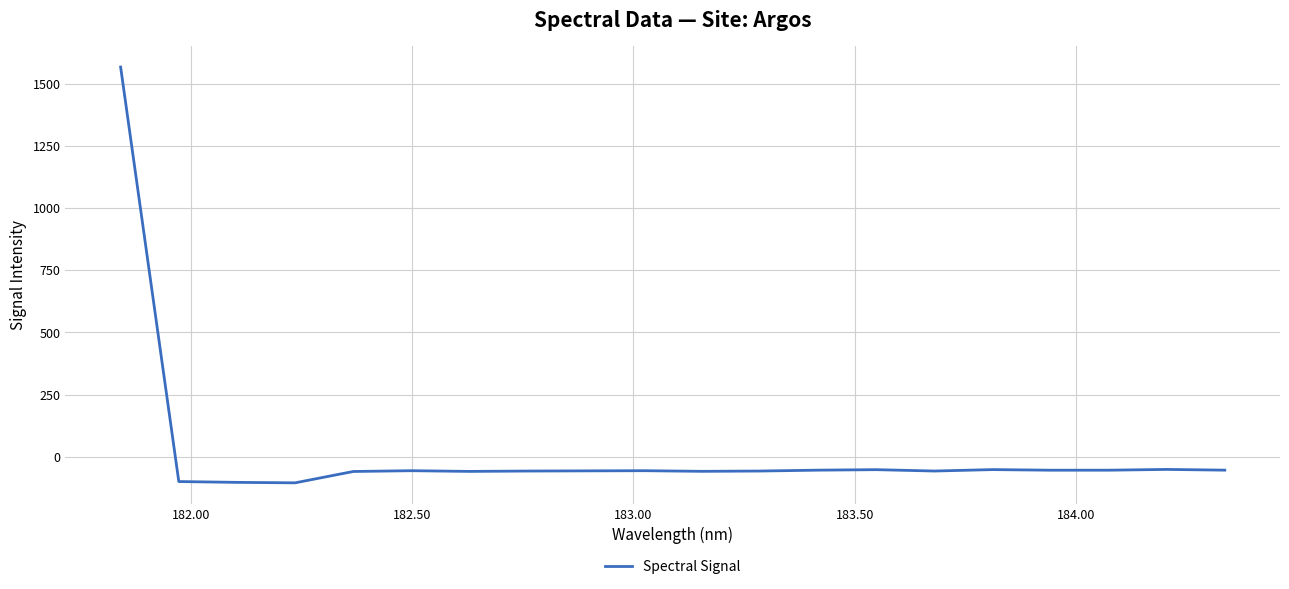

What is the greatest value displayed?

1567.8